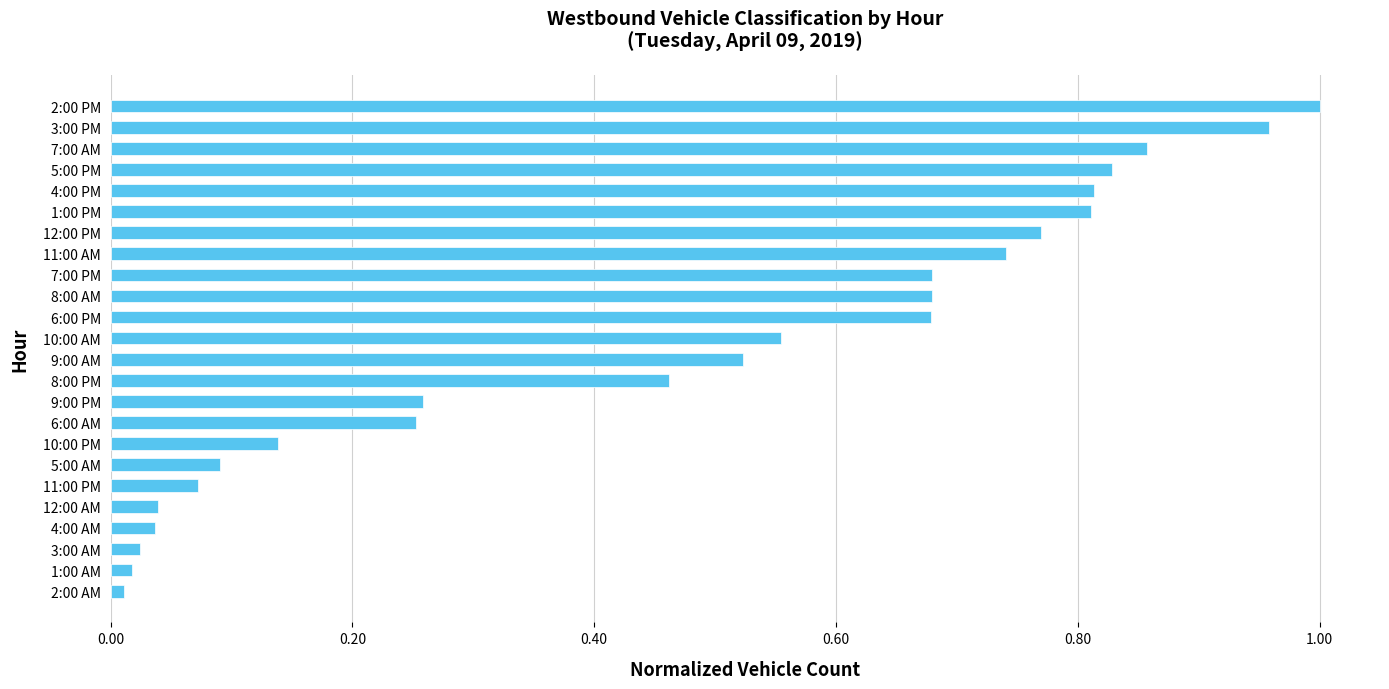

Which has a higher value, 10:00 AM or 4:00 AM?

10:00 AM